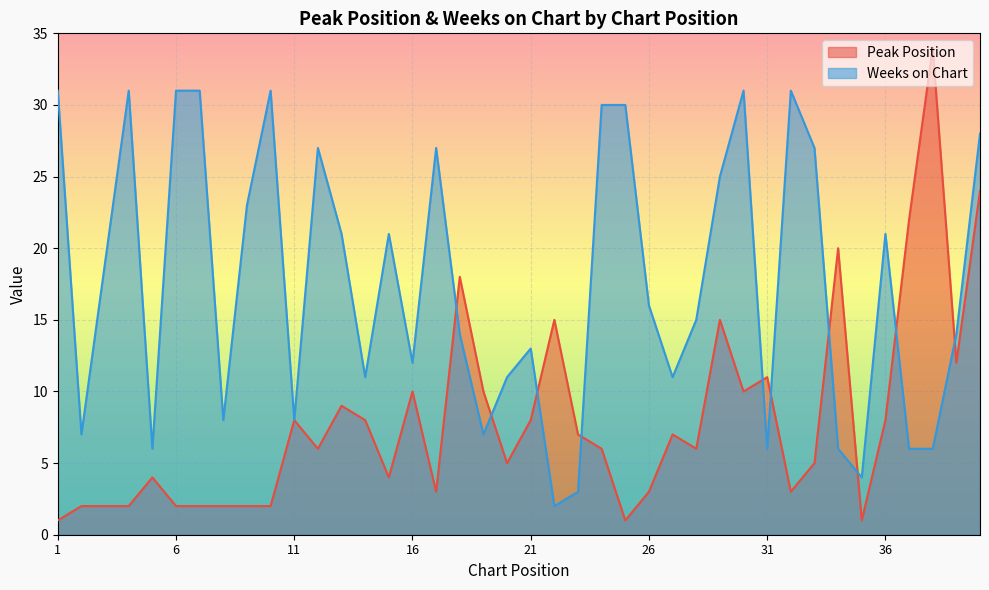

Rank the series by their maximum value, from lowest to highest.

Weeks on Chart, Peak Position